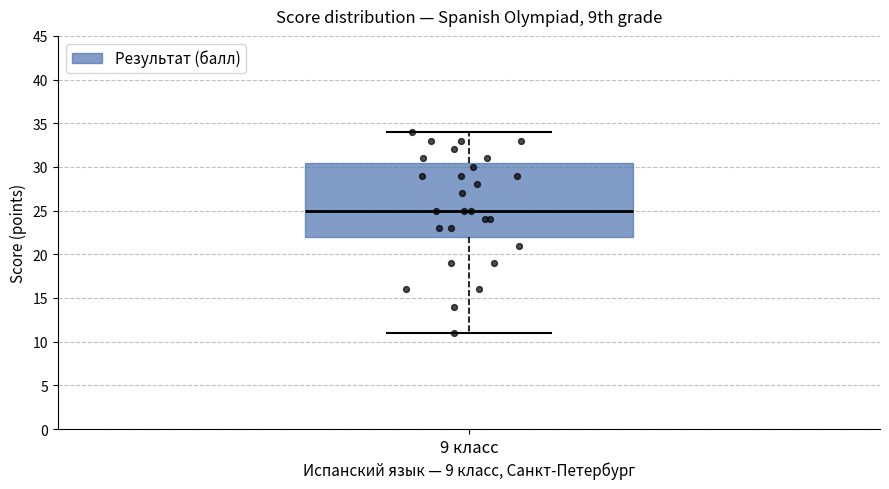

Where does the median line of the box for 9 класс sit on the y-axis? The values are not printed on the chart, so give them approximately, as read against the axis.

25.0